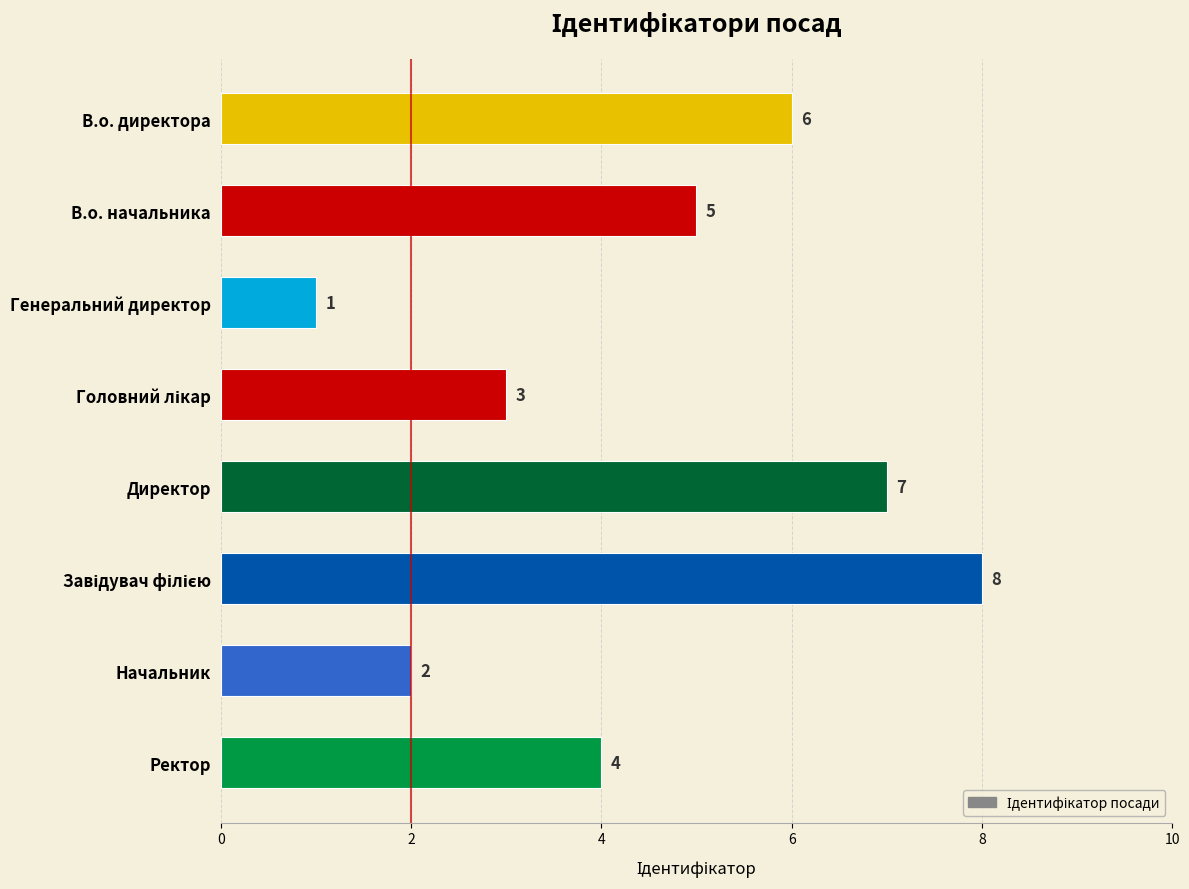

What is the sum of all values?

36